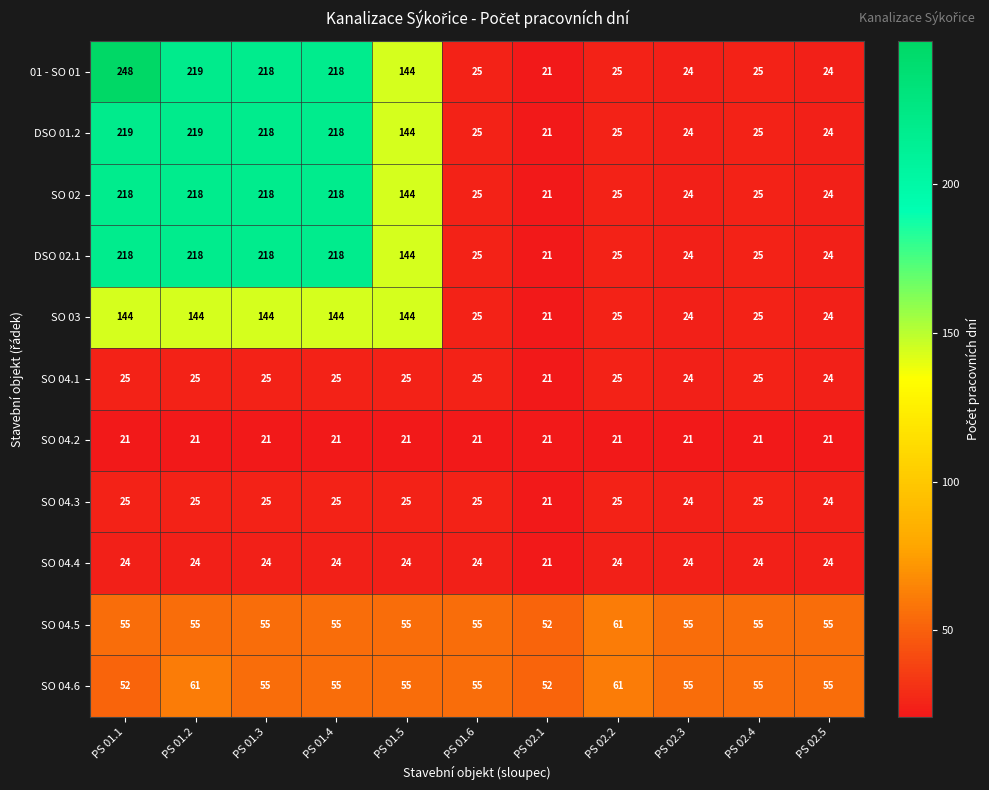

Read the SO 04.5 value at PS 01.1.

55